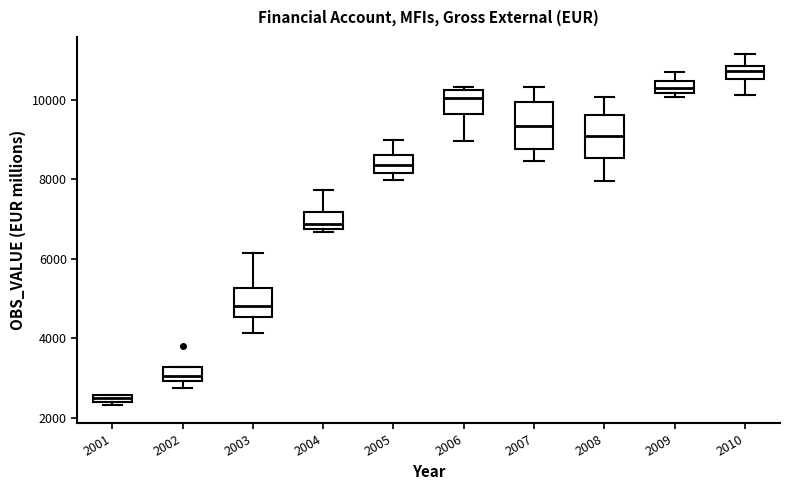

Where does the median line of the box at x = 2003 sit on the y-axis? The values are not printed on the chart, so give them approximately, as read against the axis.

4800